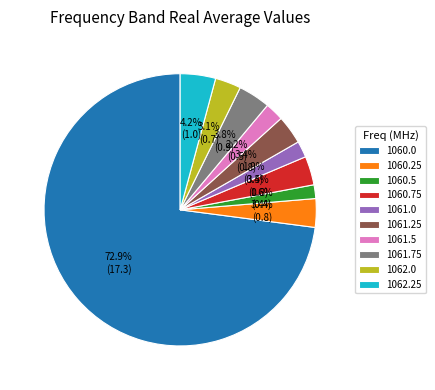

To the nearest percent, what is the average slice percentage?

10%